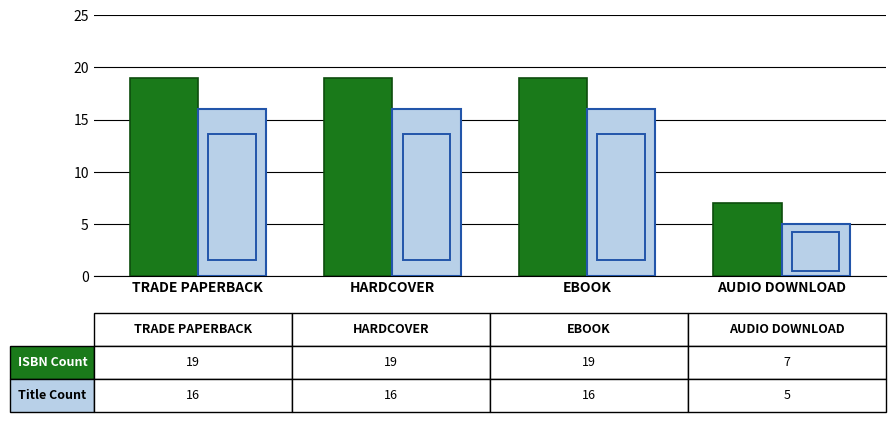

What is the spread (max minus min) of values at EBOOK?

3